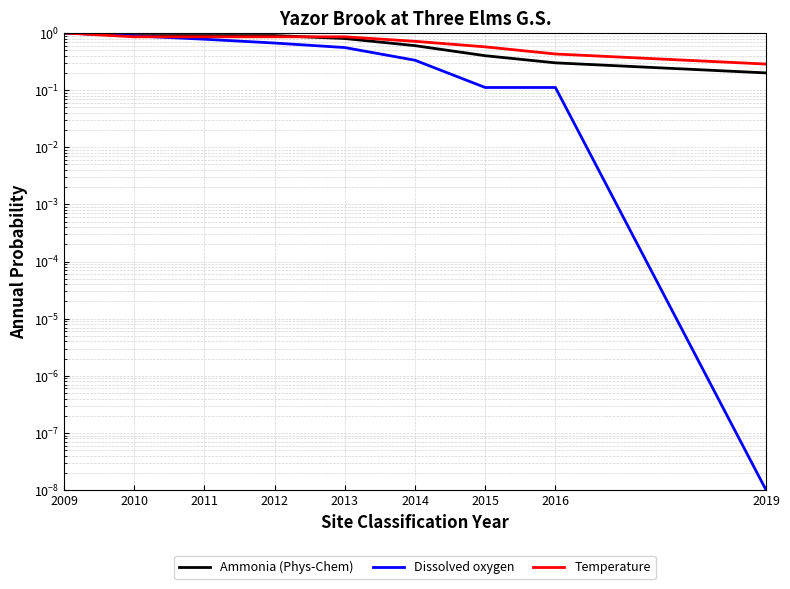

Reading left to right, what are all the values shown in this chart?

Ammonia (Phys-Chem): 2009=1.0	2010=0.9	2011=0.9	2012=0.9	2013=0.8	2014=0.6	2015=0.4	2016=0.3	2019=0.2
Dissolved oxygen: 2009=1.0	2010=0.9	2011=0.8	2012=0.7	2013=0.6	2014=0.3	2015=0.1	2016=0.1	2019=0.0
Temperature: 2009=1.0	2010=0.9	2011=0.9	2012=0.9	2013=0.9	2014=0.7	2015=0.6	2016=0.4	2019=0.3